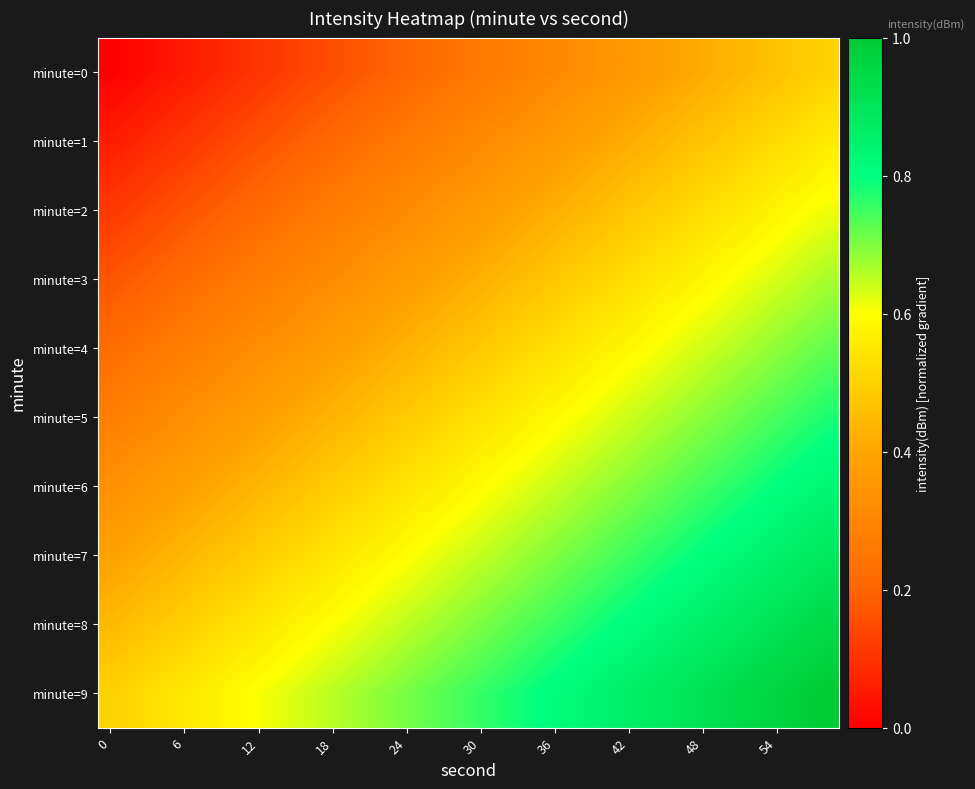

Count the number of data series in this chart.

10